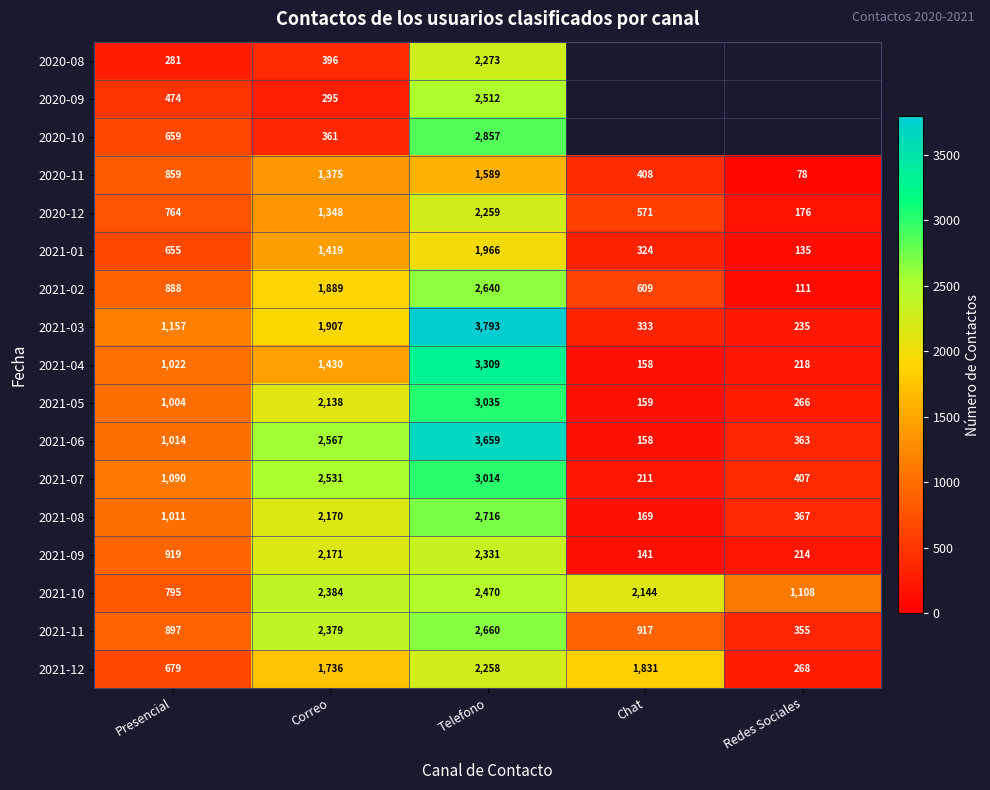

What is the maximum value shown in the chart?

3793.0